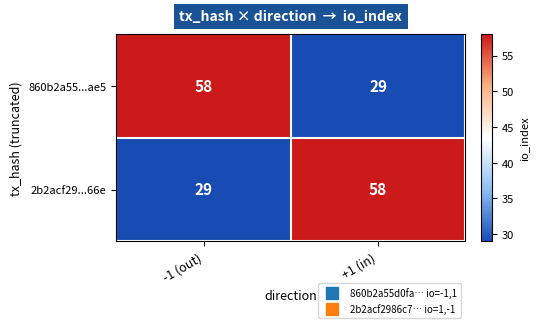

Rank the categories by 2b2acf29...66e value from highest to lowest.

+1 (in), -1 (out)